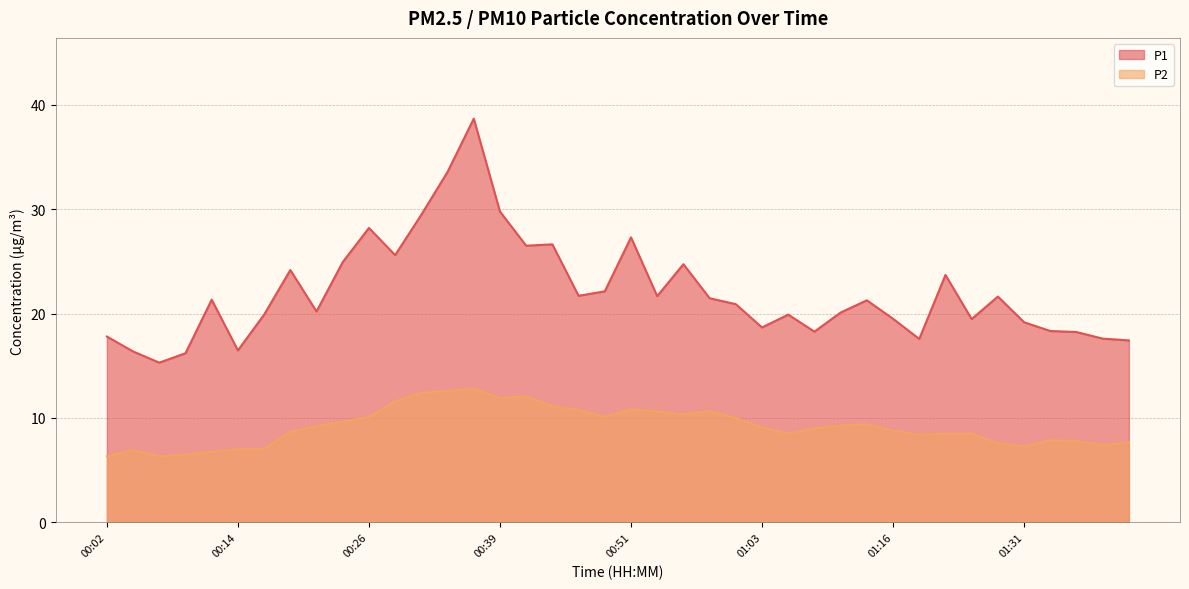

What position from the right is 00:26?

30